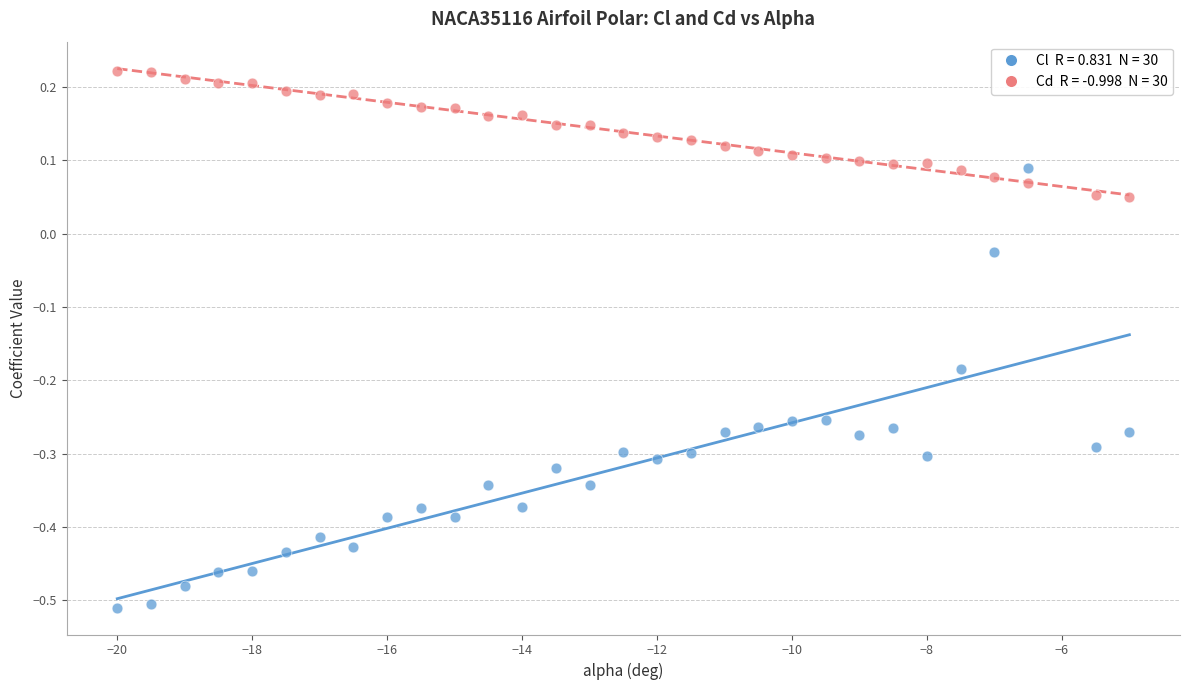

Across all data points, what is the range of Y values (max minus min)?

0.7